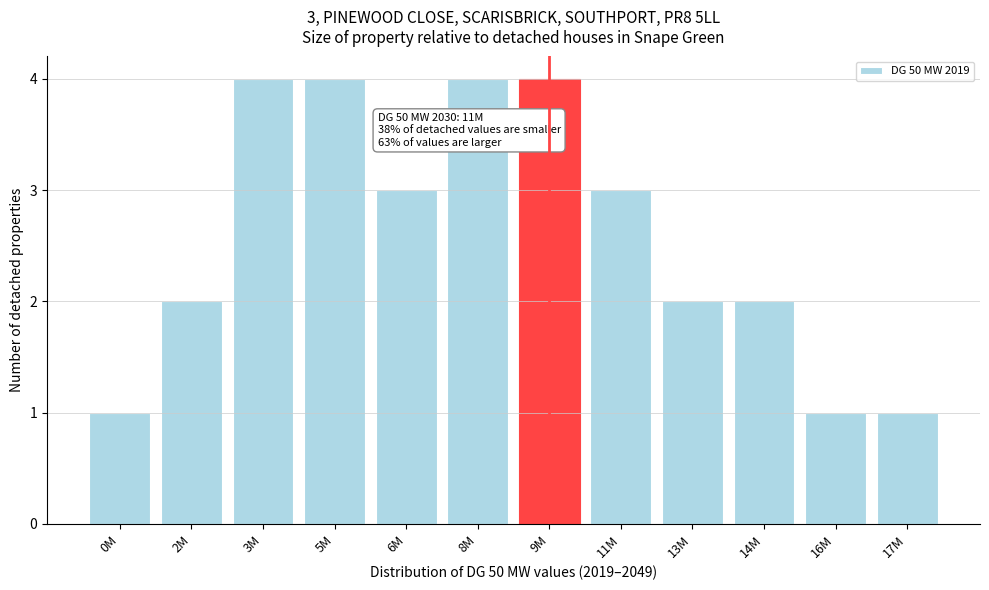

Reading left to right, transcribe all the data shown in this chart.

1	2	4	4	3	4	4	3	2	2	1	1